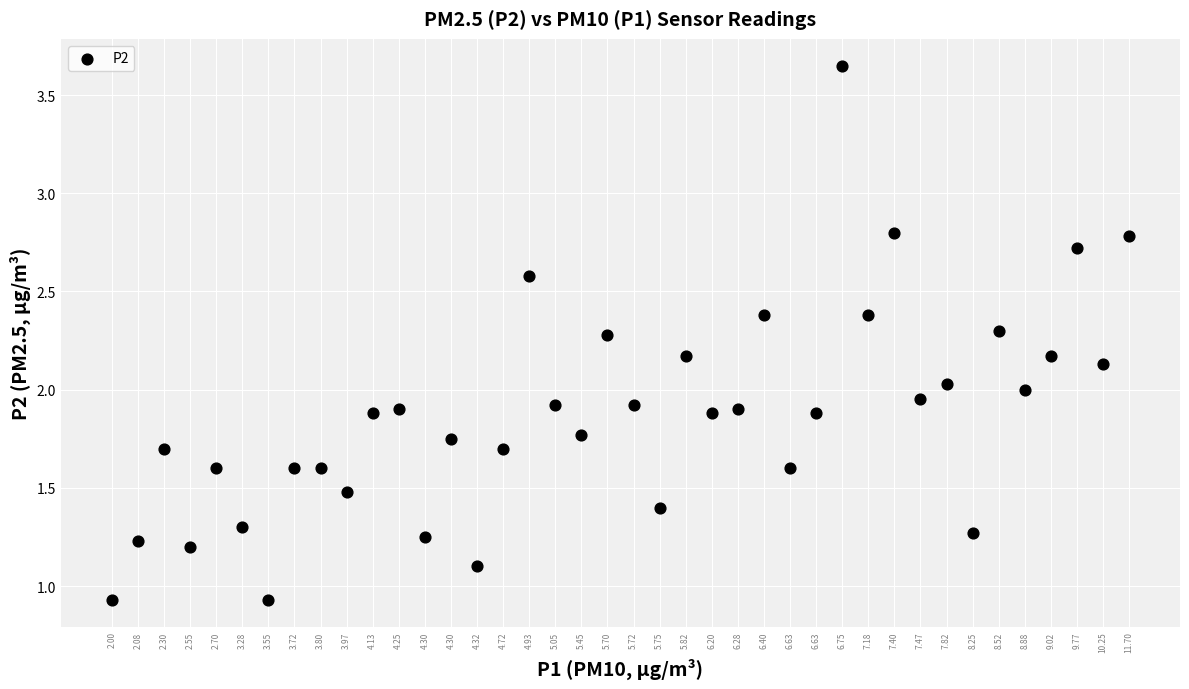

What is the range of Y values (max minus min)?

2.7